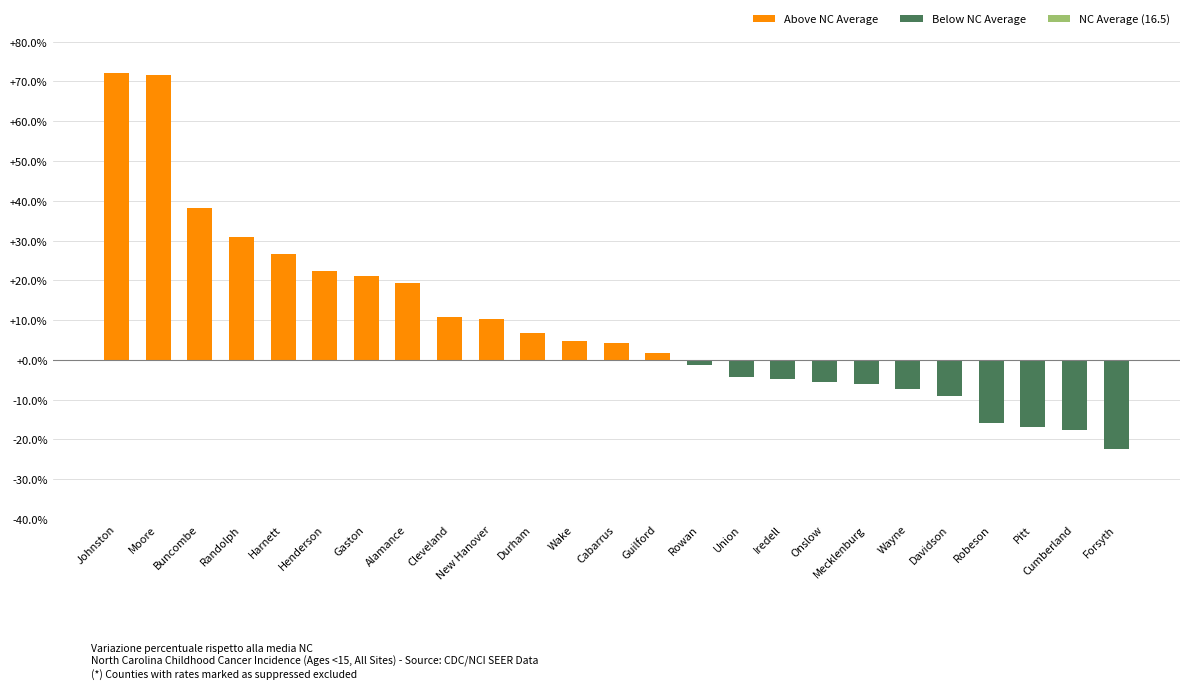

What is the label of the 19th bar from the right?

Gaston